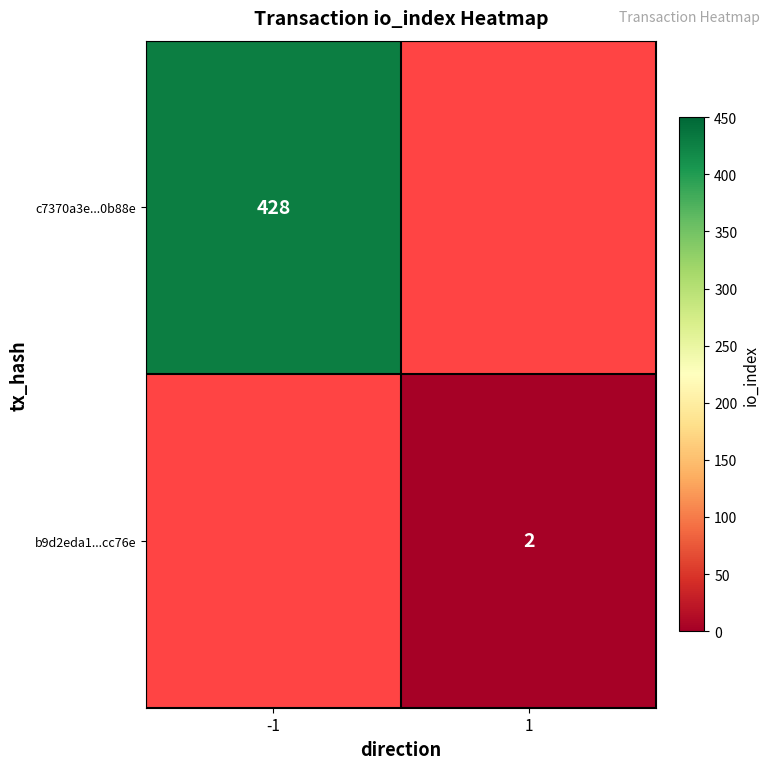

Which category has the lowest value across all series?

1